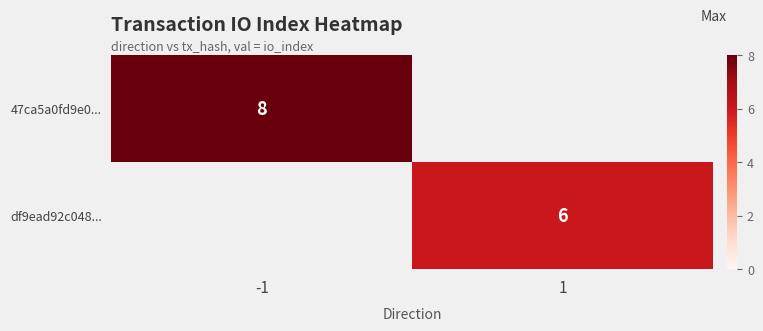

What is the total value across all series at 1?

6